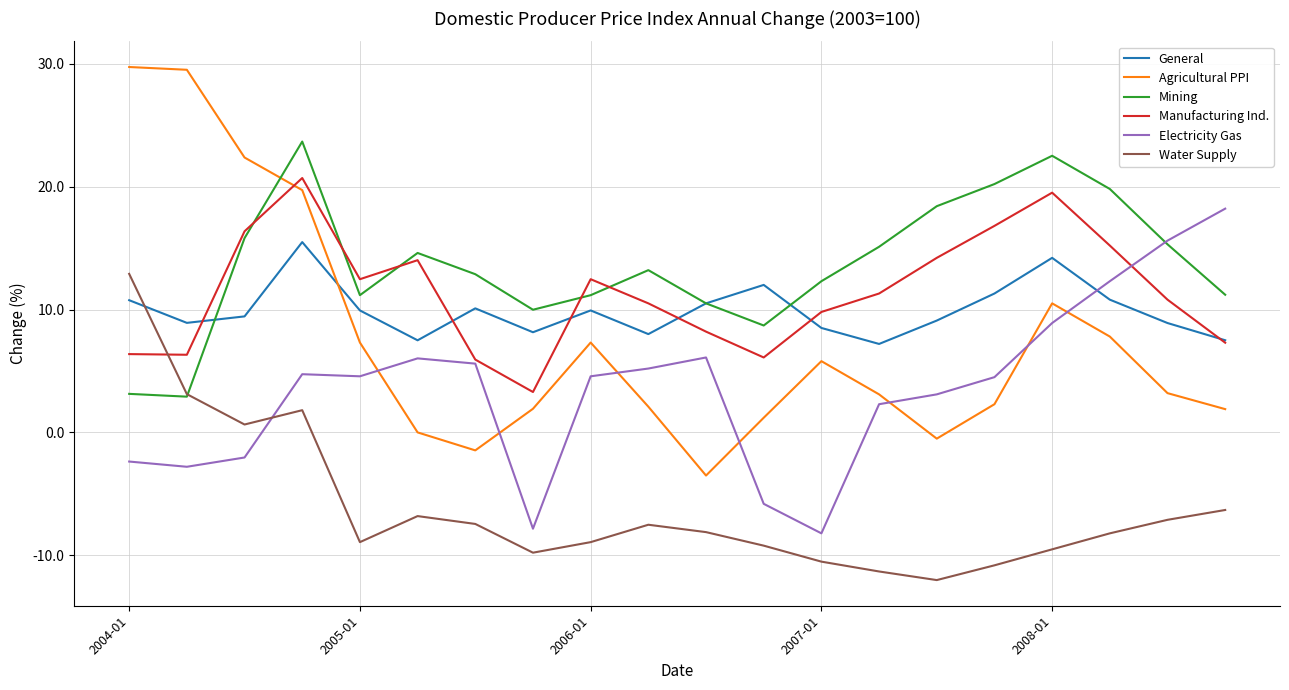

How many intersections are there between Electricity Gas and Water Supply?

1